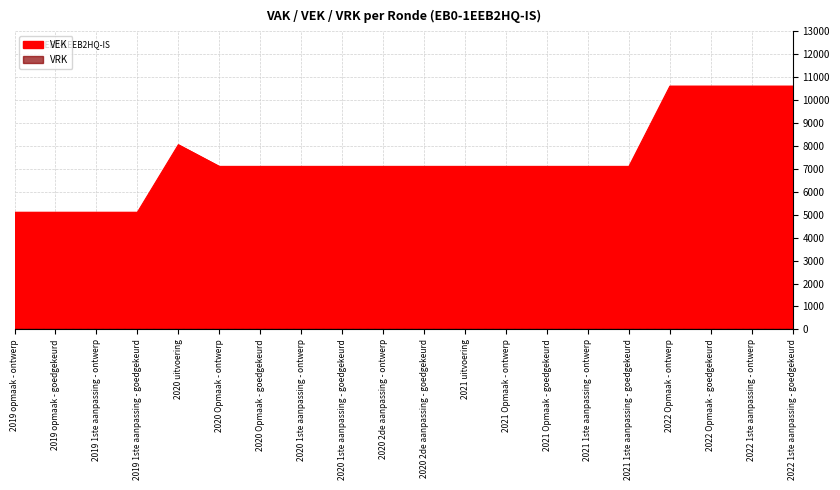

The value at 2020 1ste aanpassing - goedgekeurd is 2758. True or false?

False